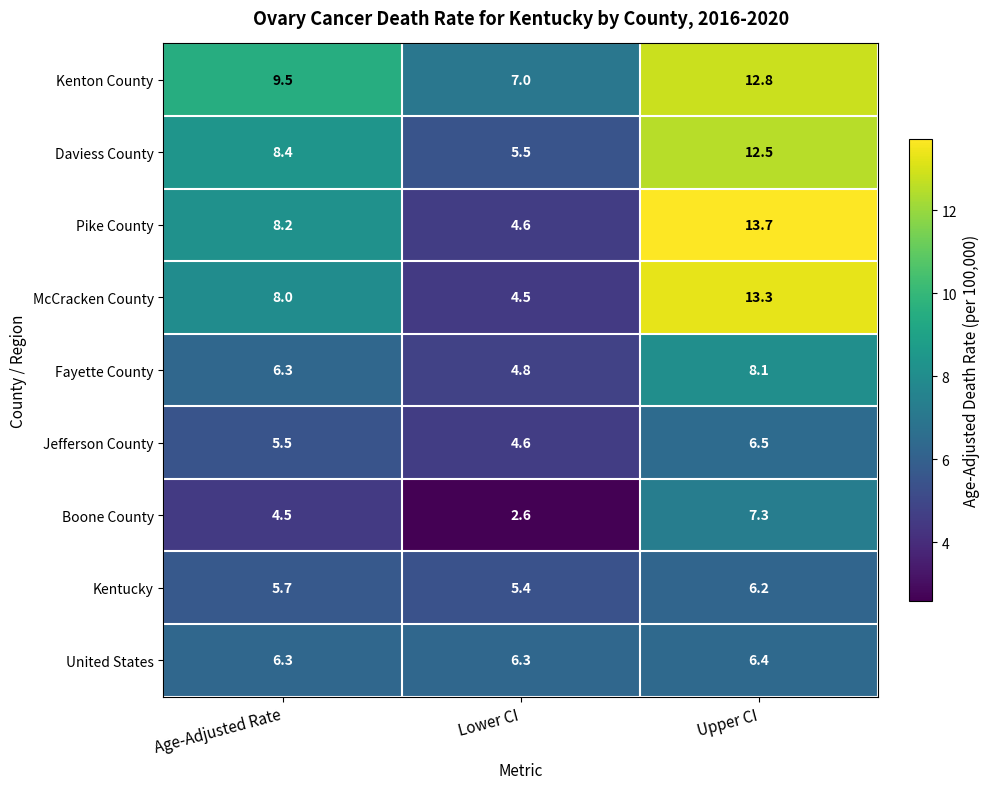

At how many categories does at least one series exceed 13?

1